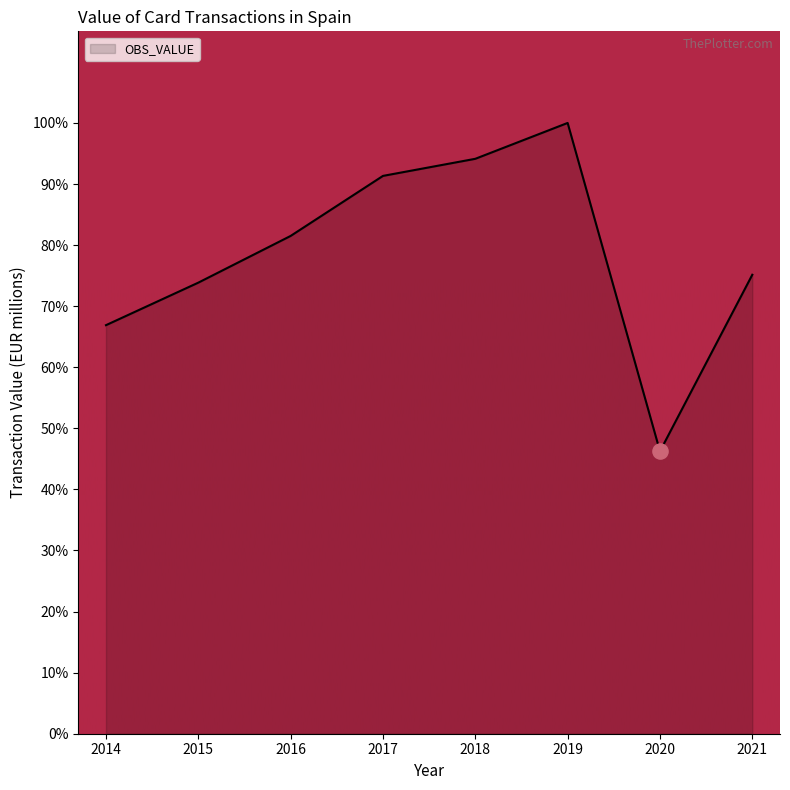

What is the change in value from 2015 to 2019?

+26.1